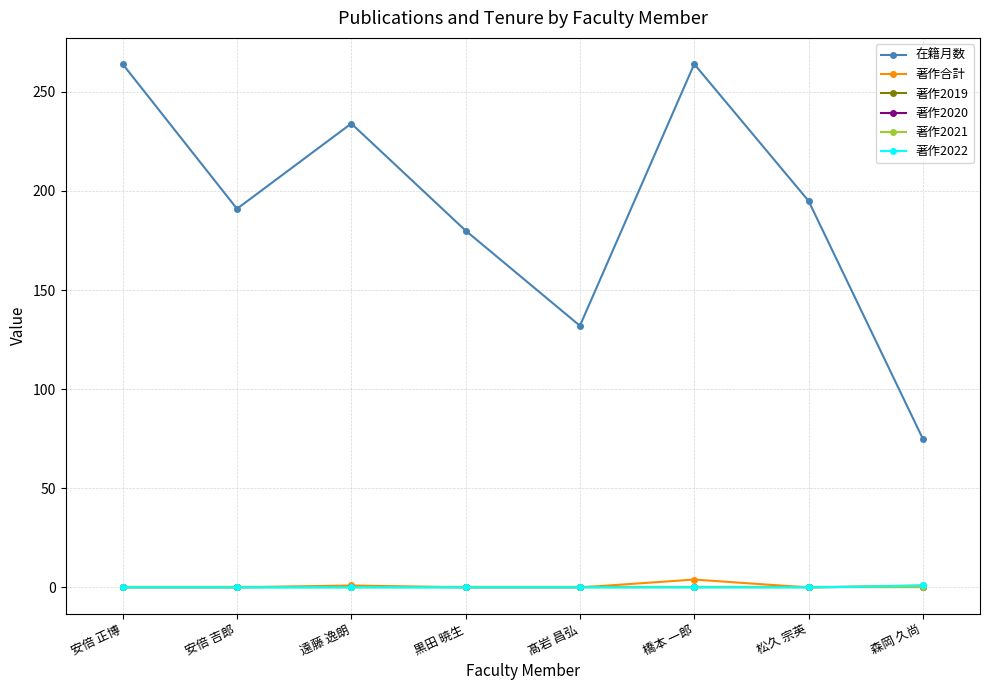

Is this an area chart (filled region under the line)?

No